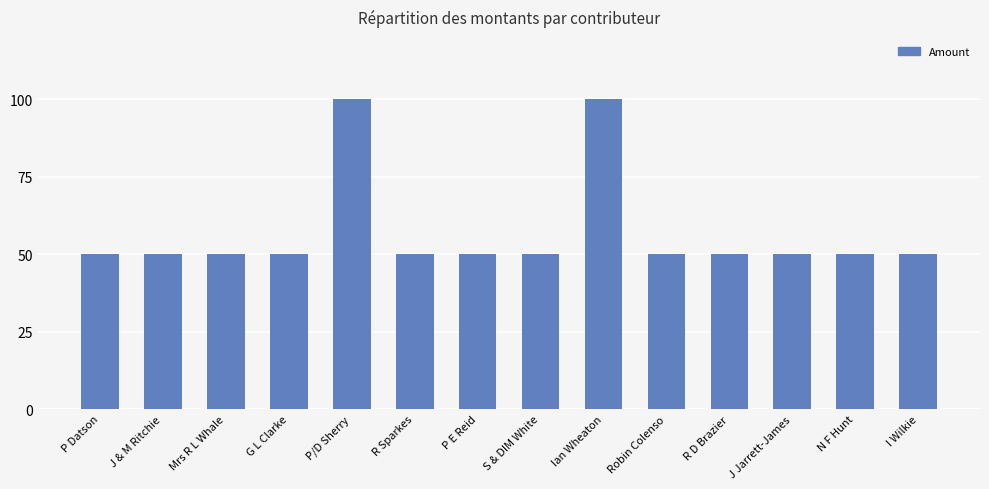

How many data points does each series have?

14